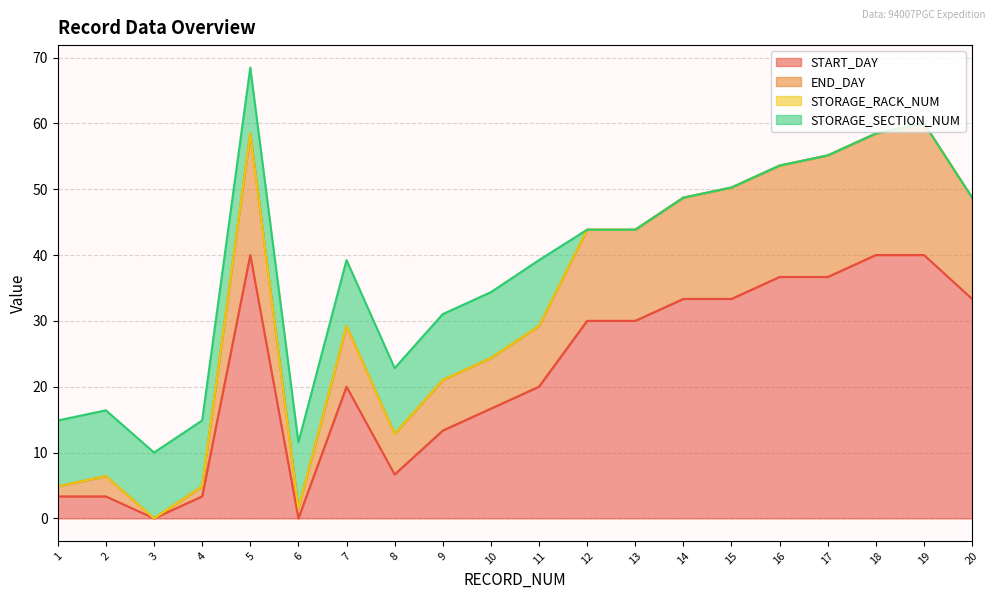

True or false: START_DAY and END_DAY cross at least once.

False